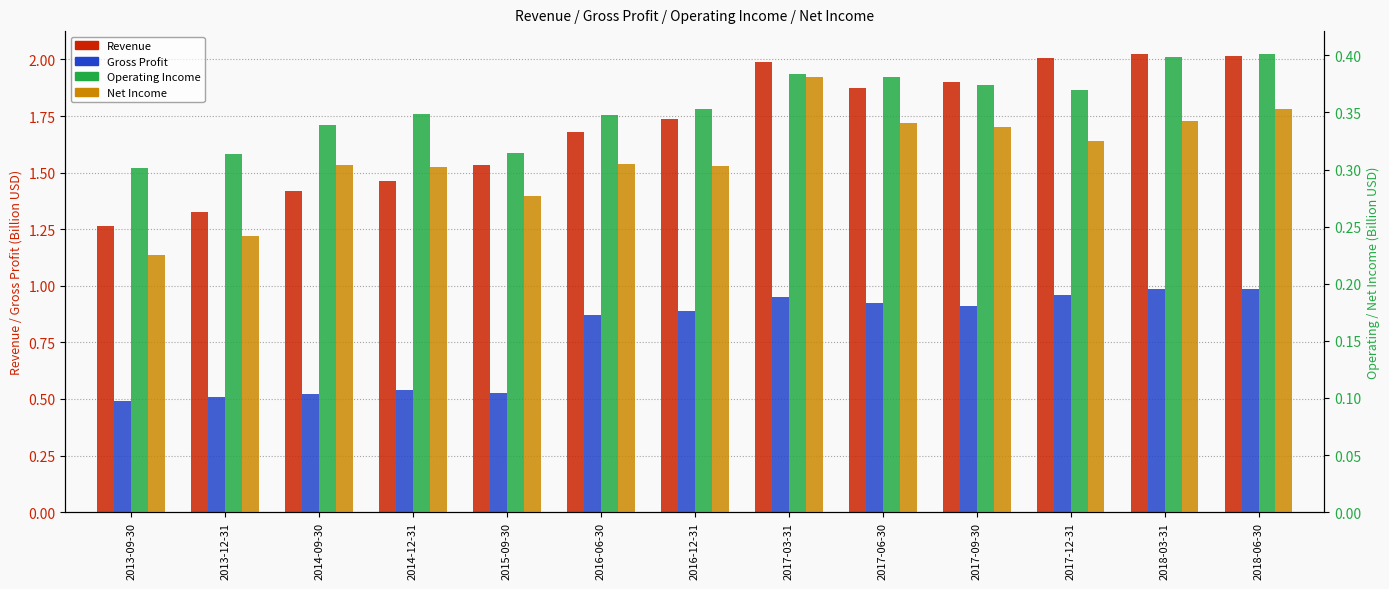

What is the lowest value of the Net Income series?

0.2